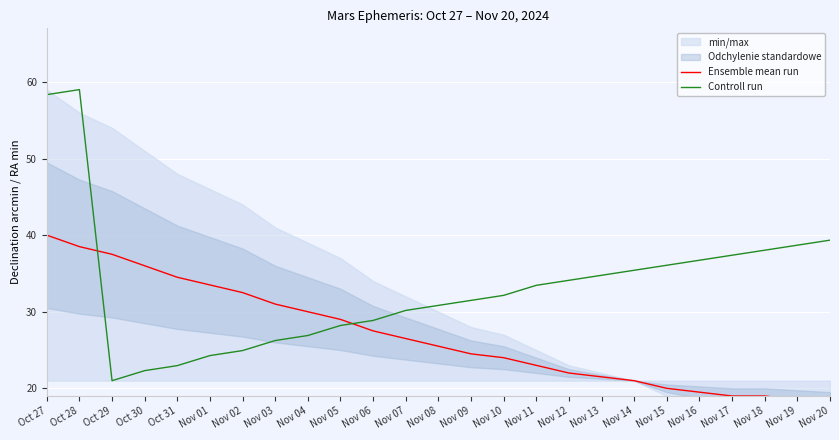

Between which two adjacent categories do Controll run and Ensemble mean run first intersect?

Oct 28 and Oct 29